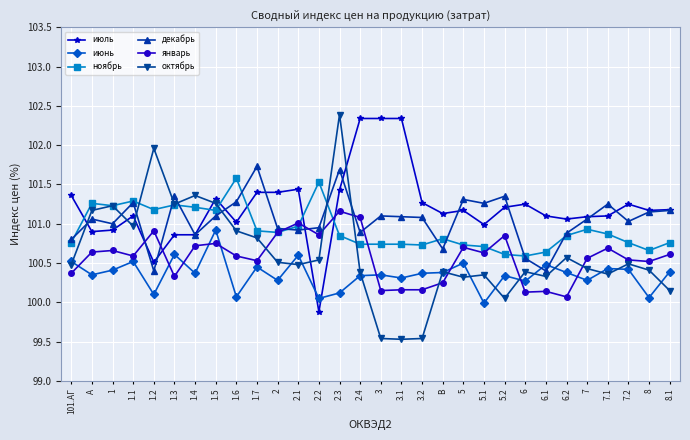

Between 1.4 and 2.2, which series saw the biggest shift?

июль